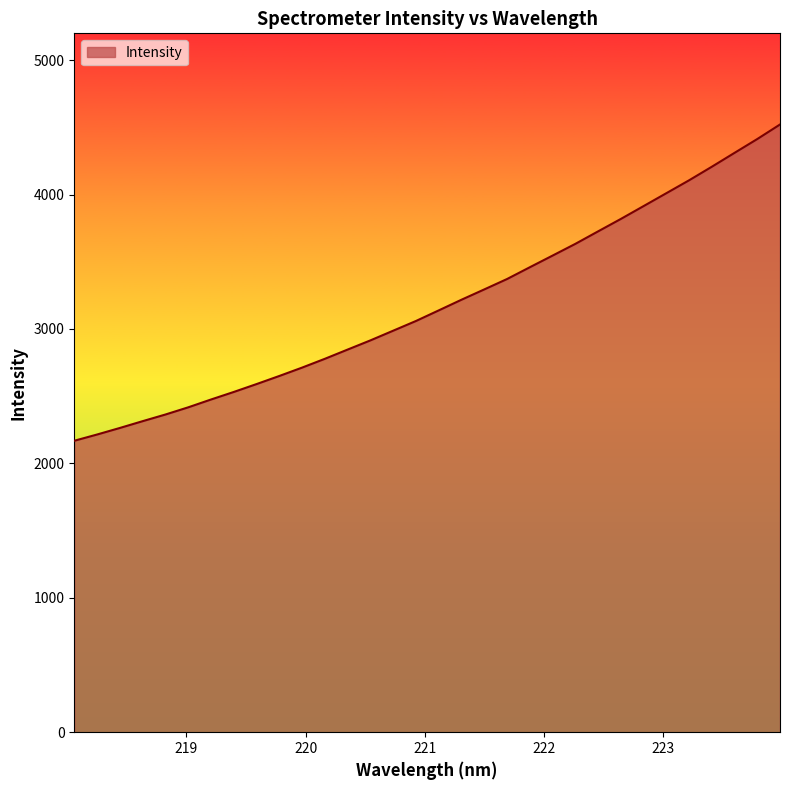

What is the difference between the maximum and minimum values?

2353.1